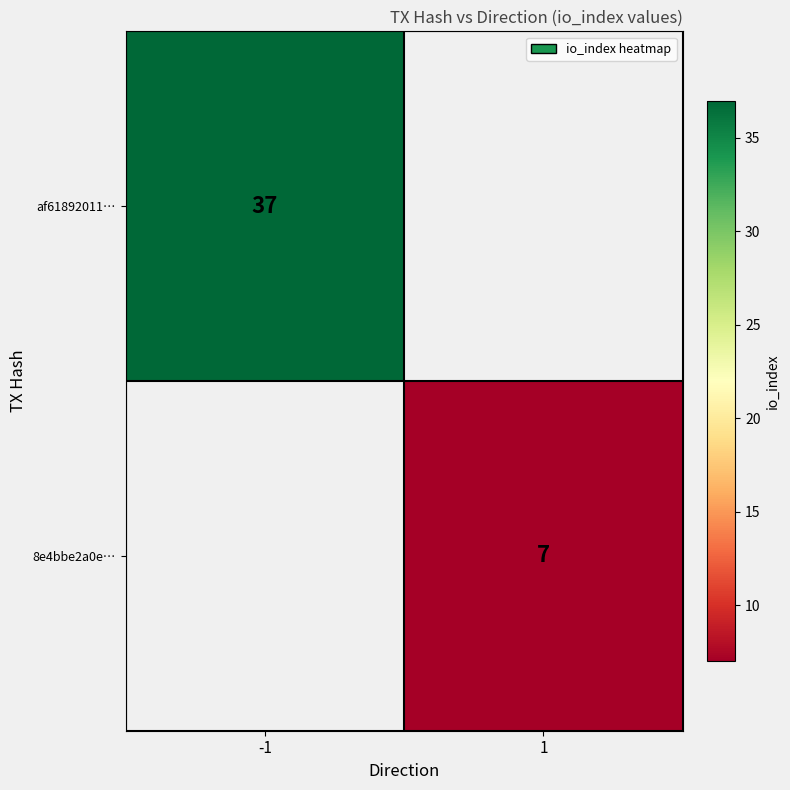

The value of af61892011… at -1 is 24. True or false?

False